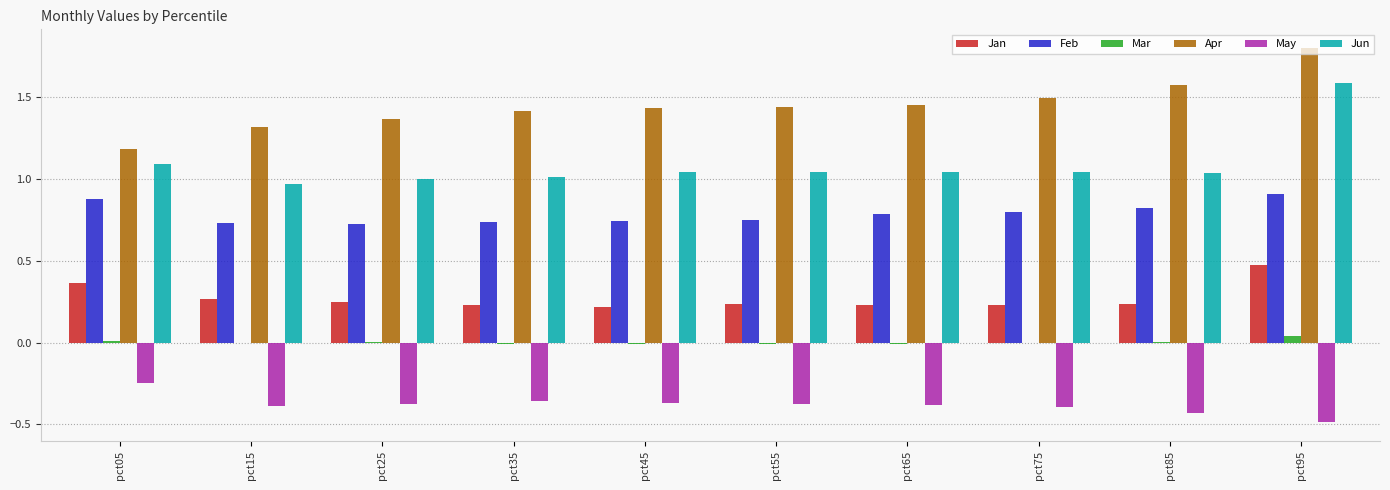

What is the sum of the Feb values at pct45 and pct75?

1.5